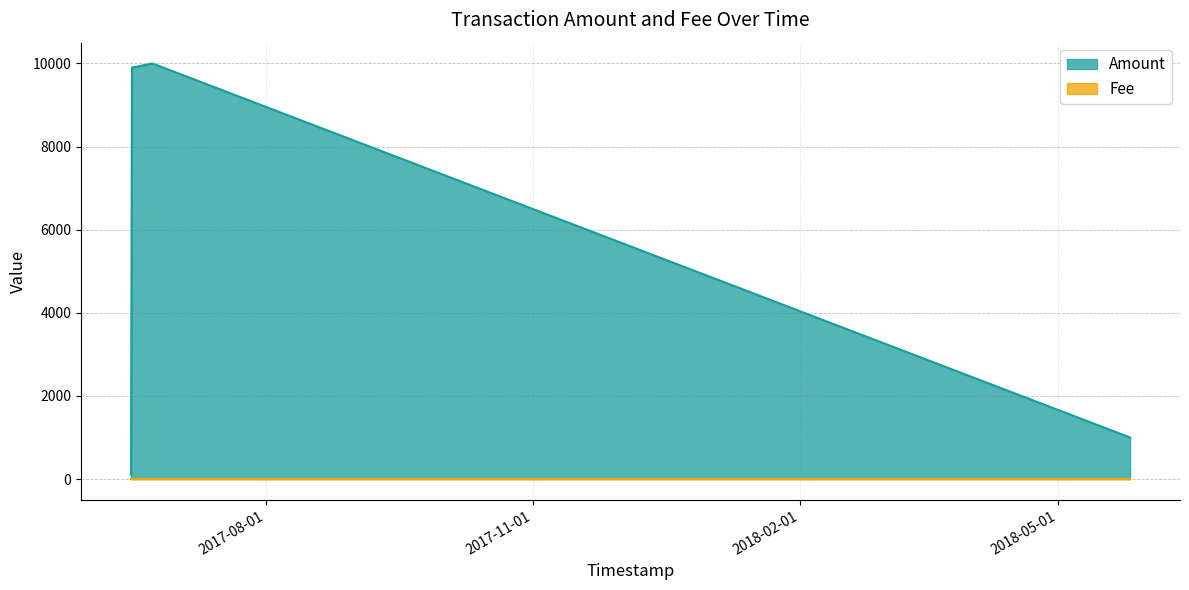

Rank the categories by value from highest to lowest.

2017-06-23 01:33:48, 2017-06-23 01:38:58, 2017-06-15 23:59:35, 2017-06-16 00:07:46, 2018-05-25 20:05:54, 2018-05-25 20:33:47, 2017-06-15 15:37:09, 2017-06-15 16:04:21